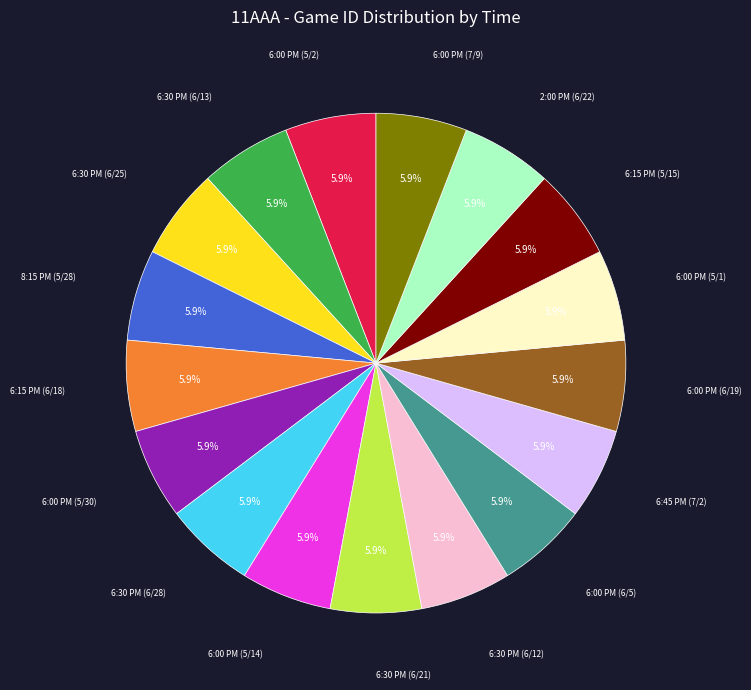

Is there any slice that represents more than half of the pie?

No